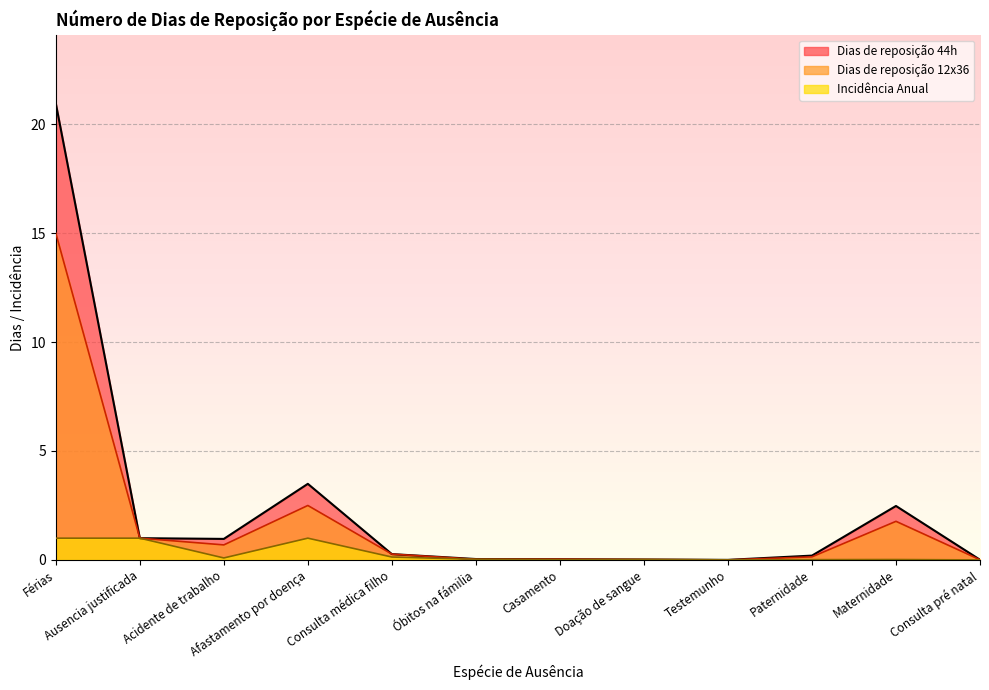

True or false: Incidência Anual and Dias de reposição 12x36 intersect in this chart.

False